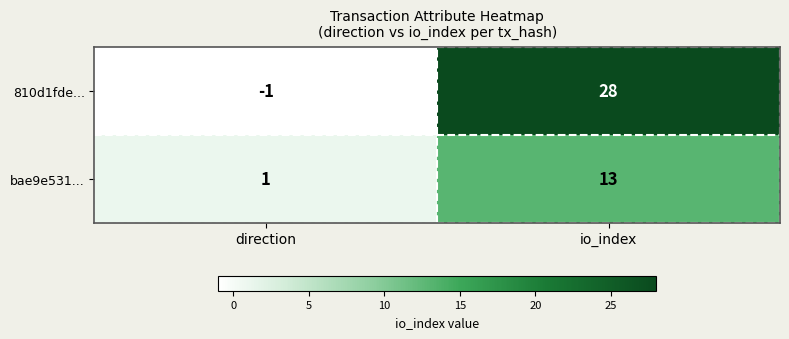

What is the sum of the bae9e531... values at io_index and direction?

14